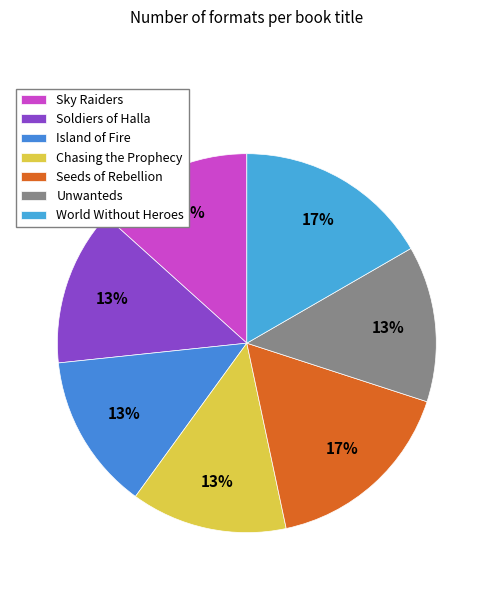

Count the number of slices in the pie.

7